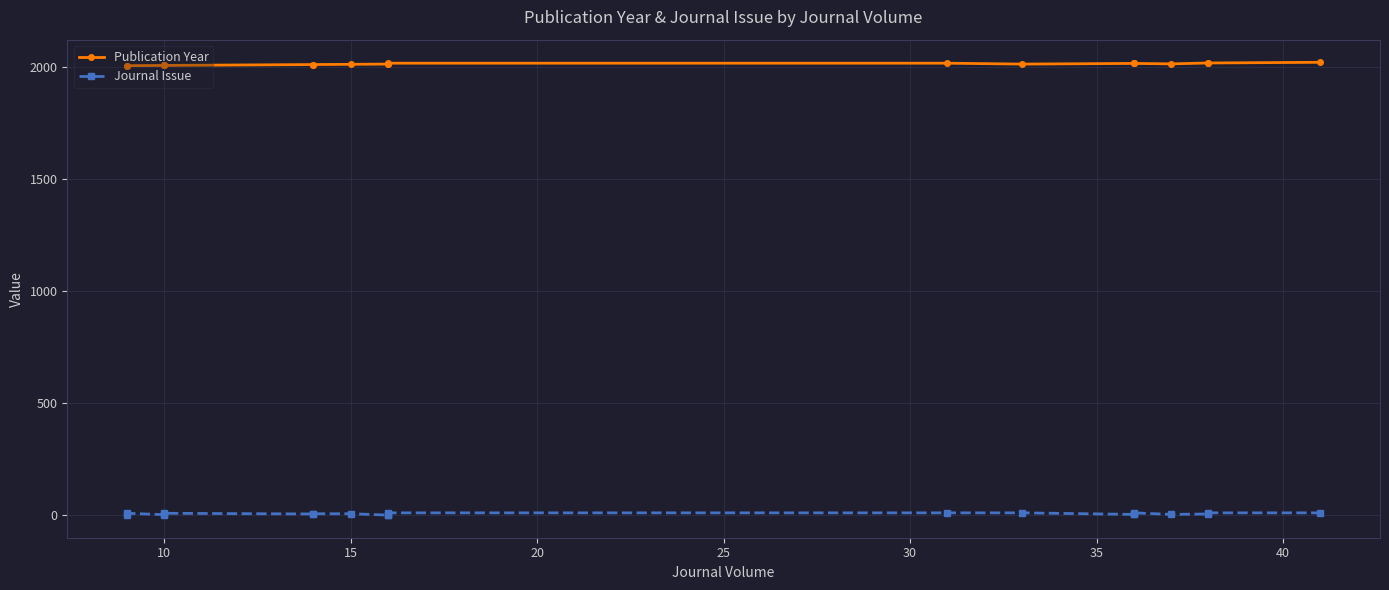

In Journal Issue, how many points are higher than both neighbors (excluding endpoints)?

3